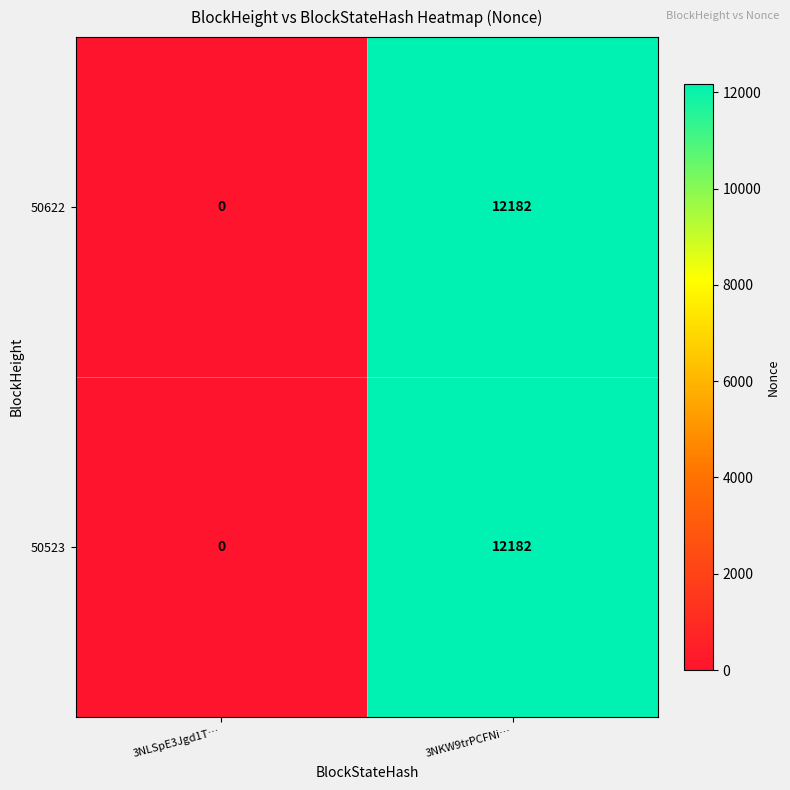

Which label corresponds to the smallest value in the chart?

3NLSpE3Jgd1T…